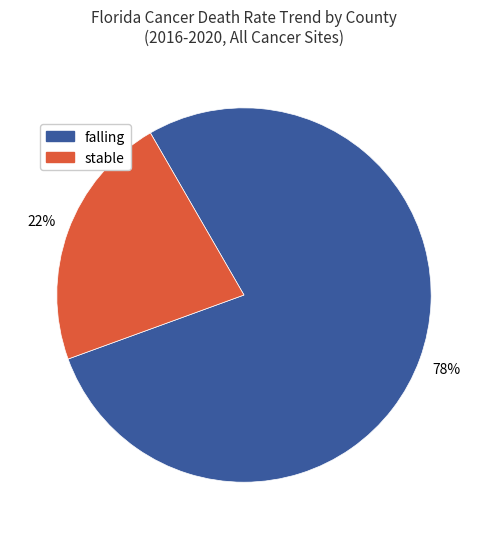

Rank the categories by value from highest to lowest.

falling, stable